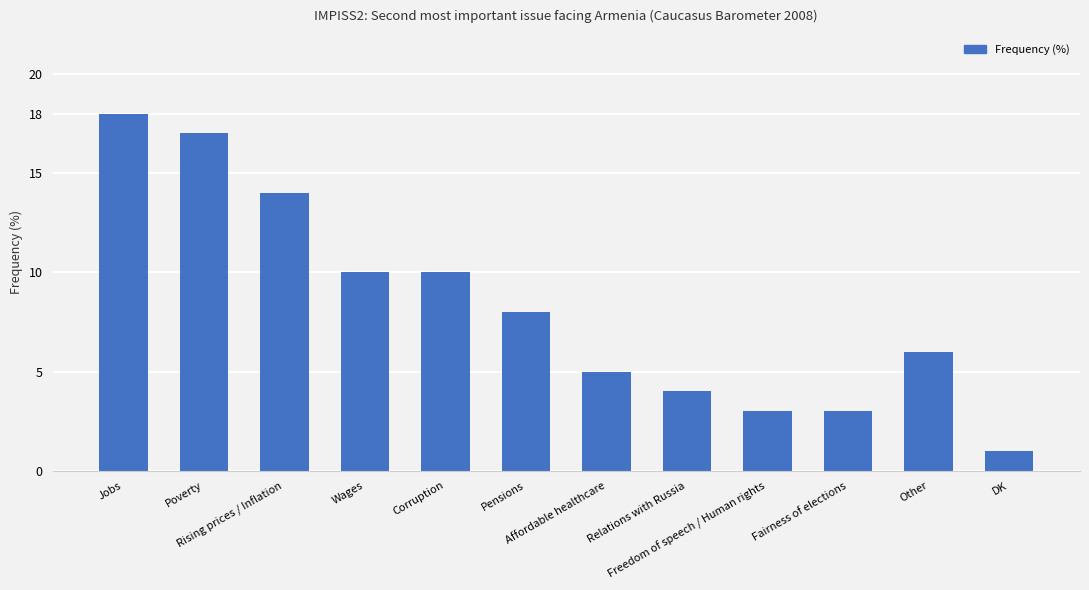

What is the average value?

8